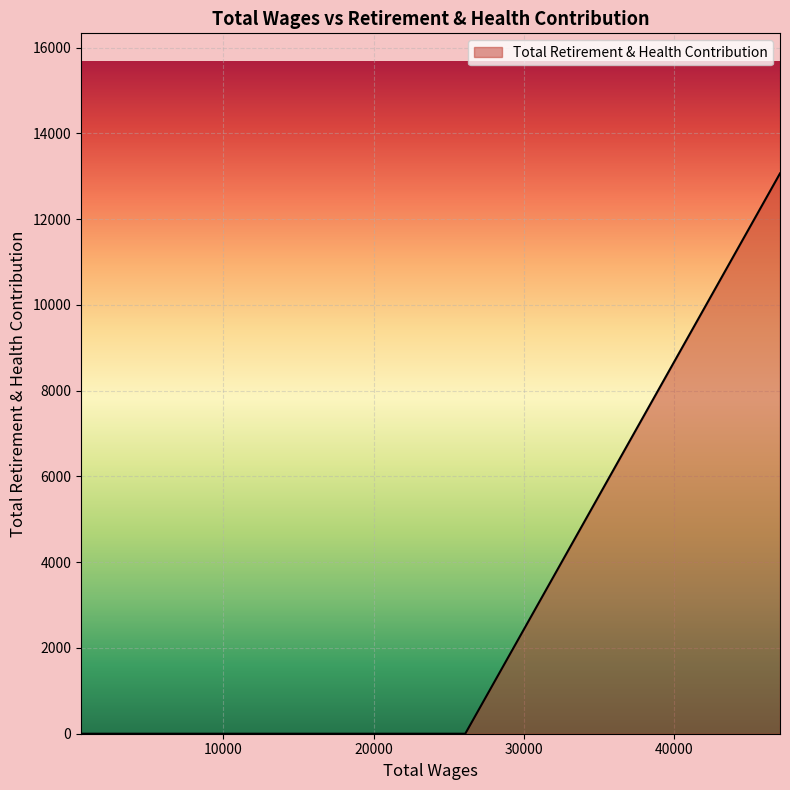

How many lines are shown in the chart?

1